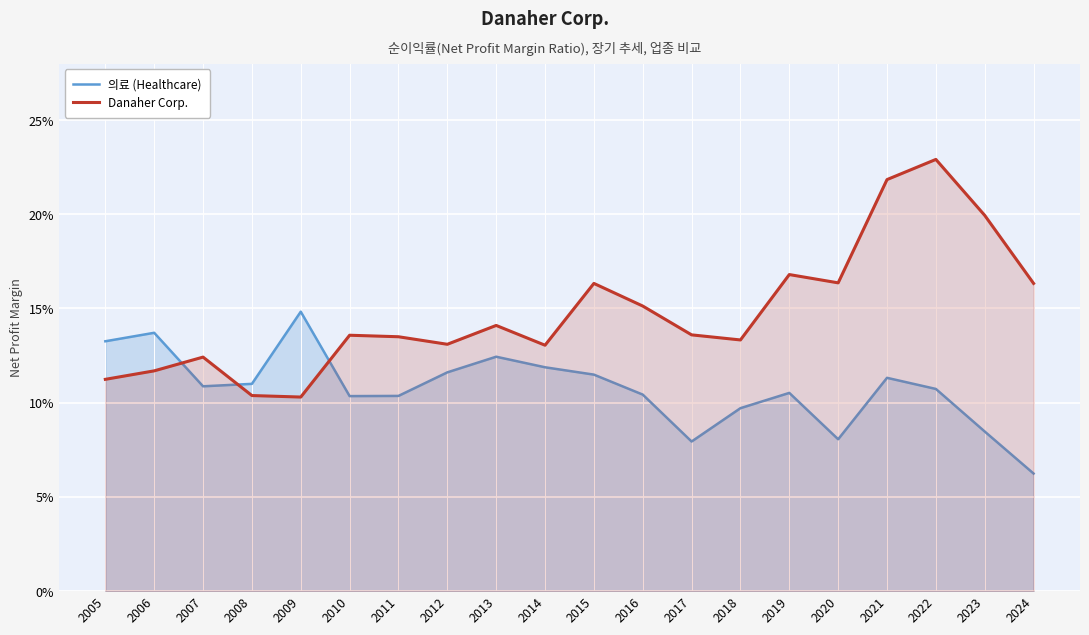

Reading left to right, what are all the values shown in this chart?

의료 (Healthcare): 0.1	0.1	0.1	0.1	0.1	0.1	0.1	0.1	0.1	0.1	0.1	0.1	0.1	0.1	0.1	0.1	0.1	0.1	0.1	0.1
Danaher Corp.: 0.1	0.1	0.1	0.1	0.1	0.1	0.1	0.1	0.1	0.1	0.2	0.2	0.1	0.1	0.2	0.2	0.2	0.2	0.2	0.2